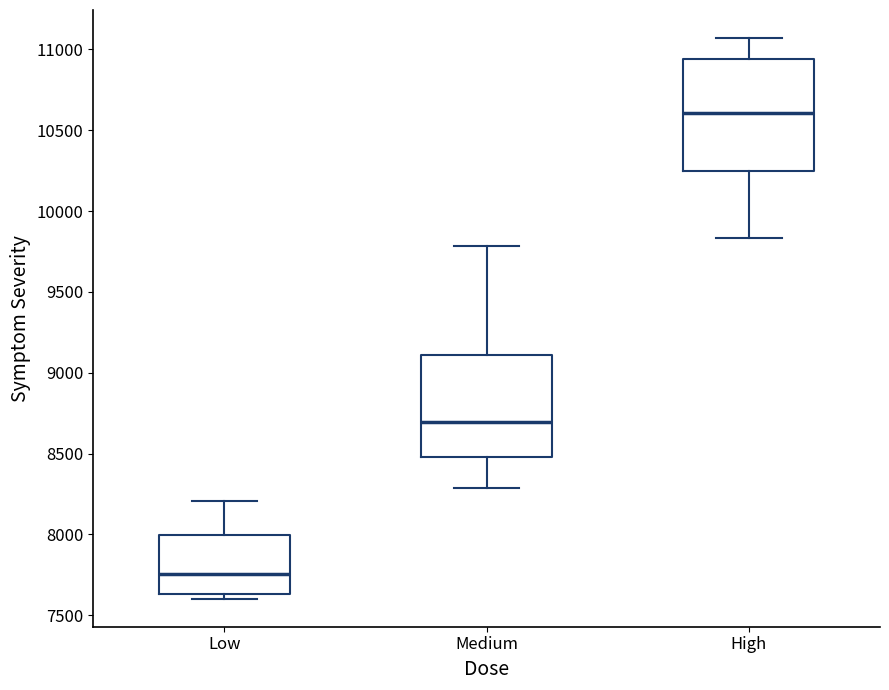

Where is the upper edge of the box for High on the y-axis? The values are not printed on the chart, so give them approximately, as read against the axis.

10950